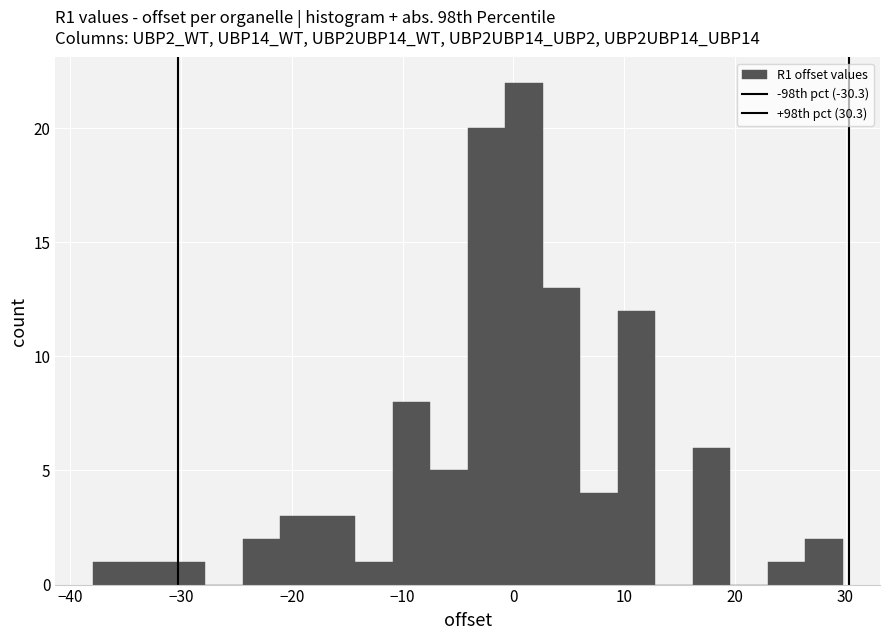

Read against the x-axis, roughly where is the centre of the tallest bar?

1